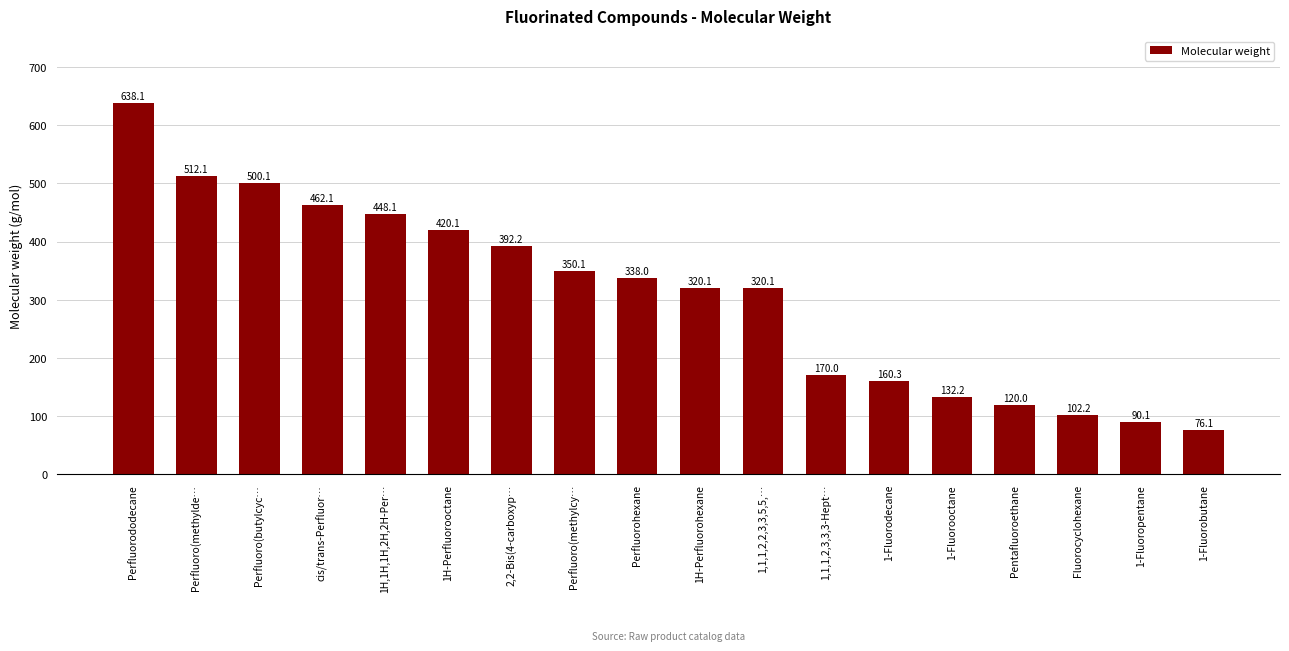

True or false: the data shows 175.4 at 1H-Perfluorooctane.

False